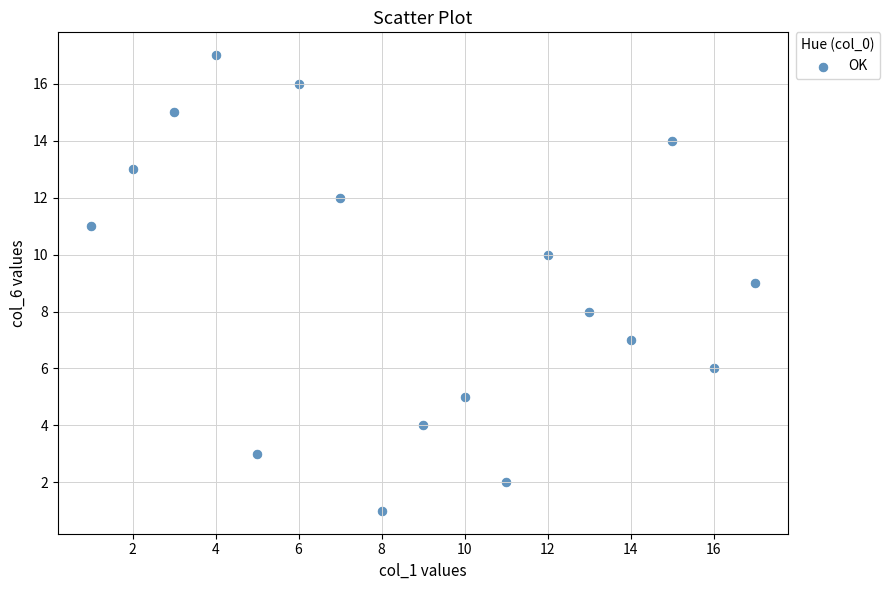

What is the range of X values (max minus min)?

16